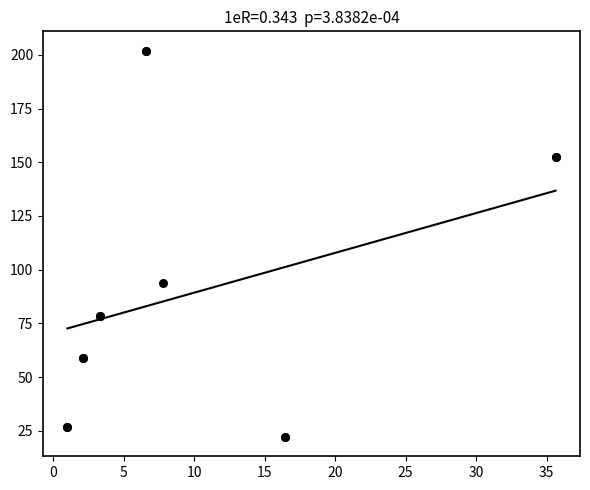

What Y value in the scatter plot is closest to 112?

94.0